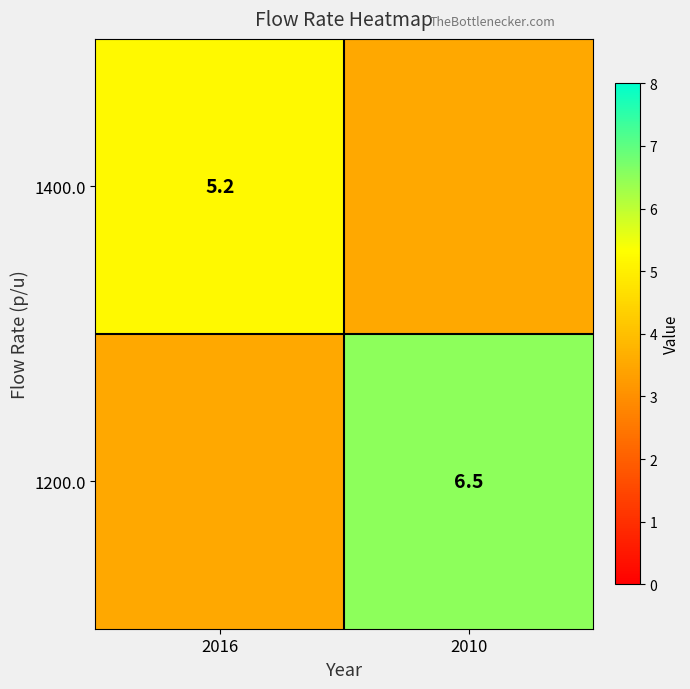

Which has a higher value, 2016 or 2010?

2016